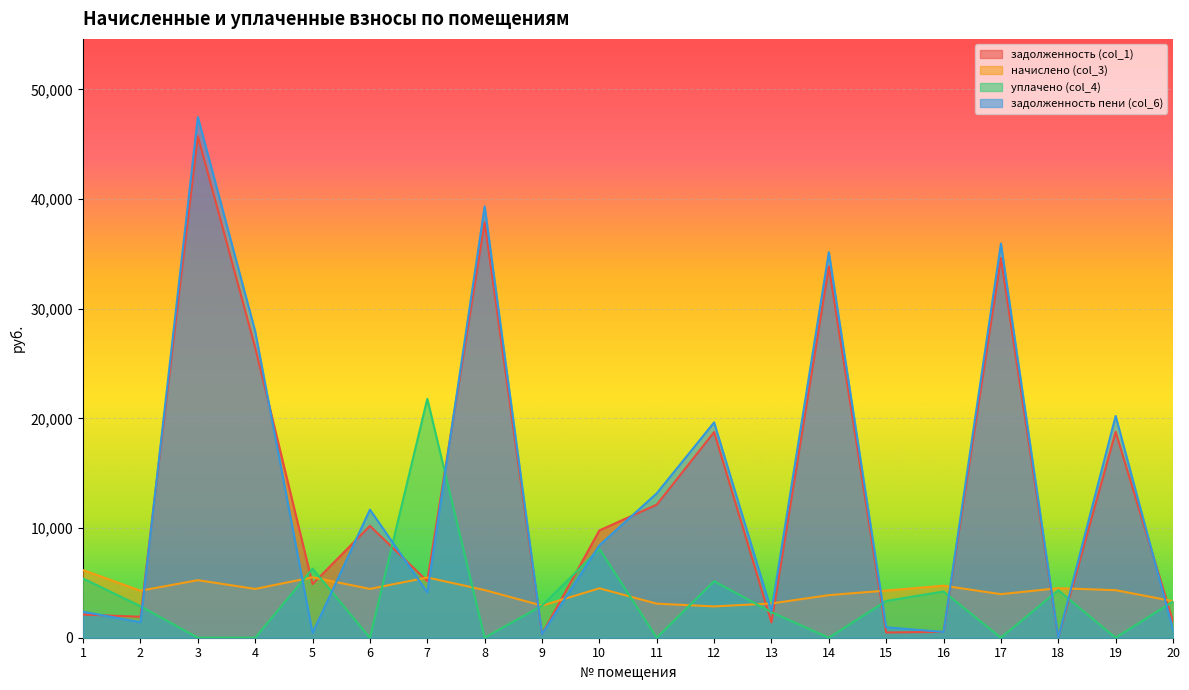

Does the chart display data point markers on the line(s)?

No